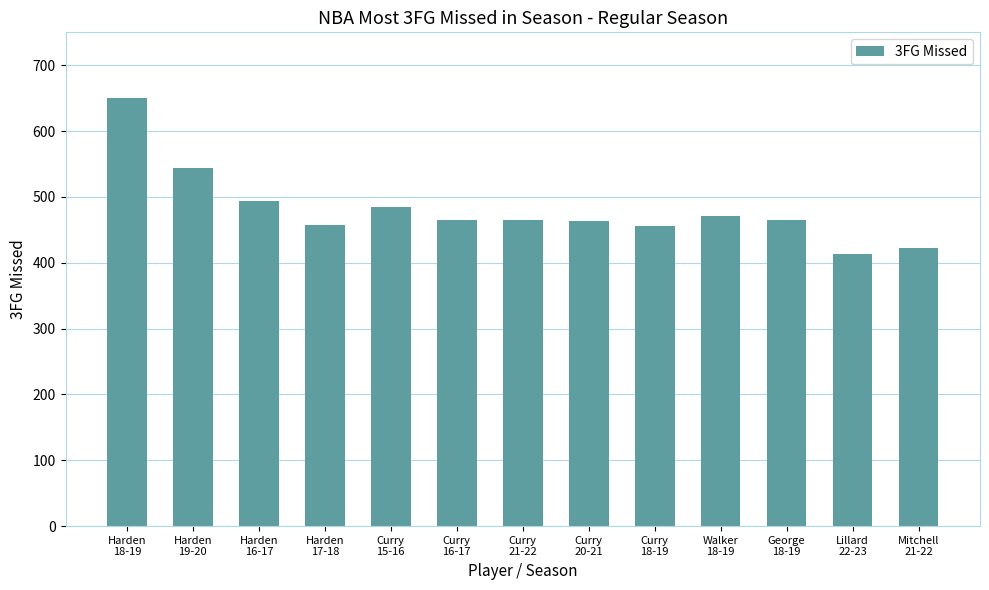

What is the difference between the maximum and second lowest values?

228